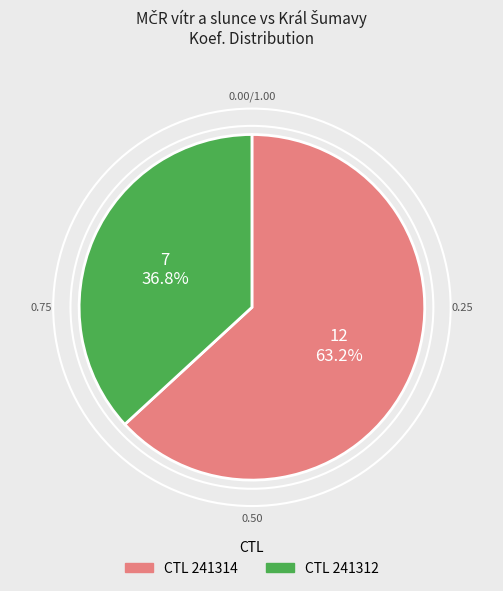

Does any single category account for the majority?

Yes